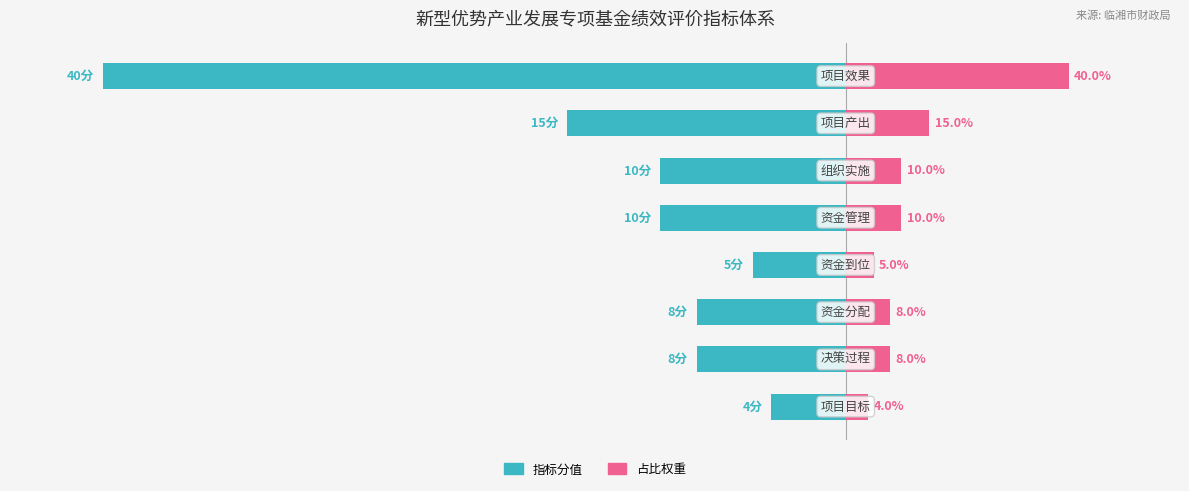

Which series has the largest range (max minus min)?

指标分值